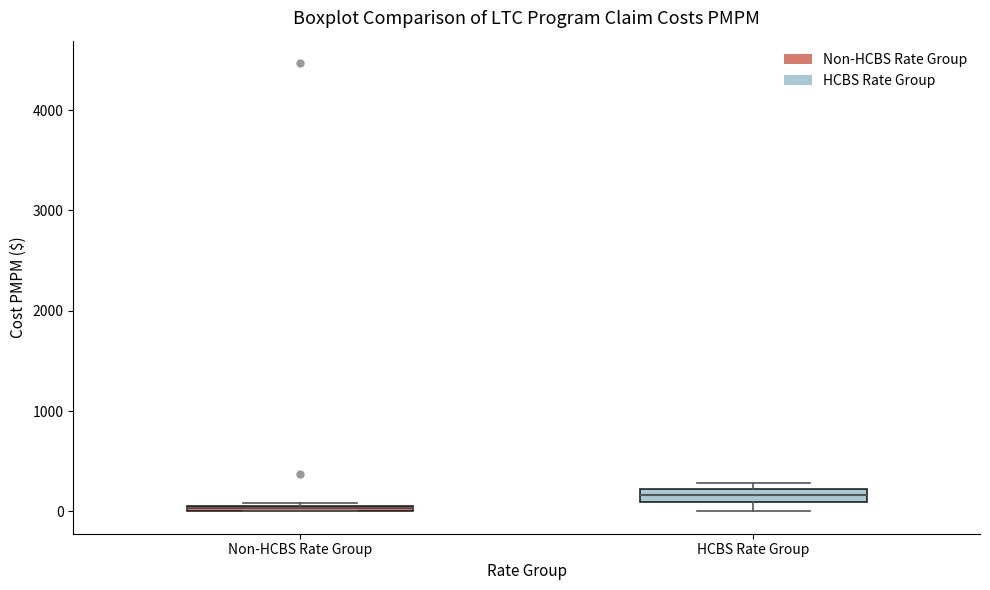

Where is the lower edge of the box for HCBS Rate Group on the y-axis? The values are not printed on the chart, so give them approximately, as read against the axis.

100